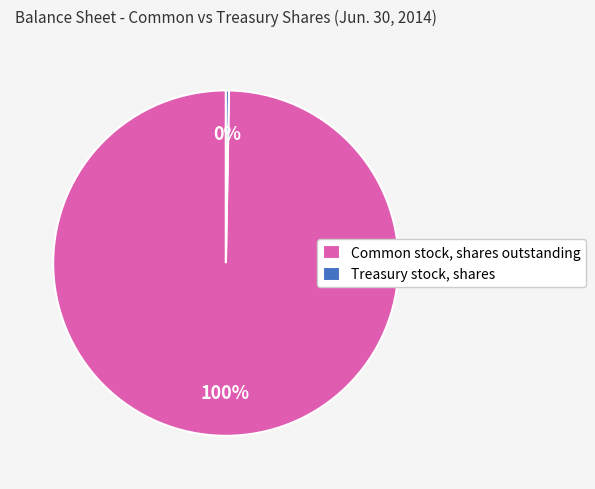

Which slice is the smallest?

Treasury stock, shares